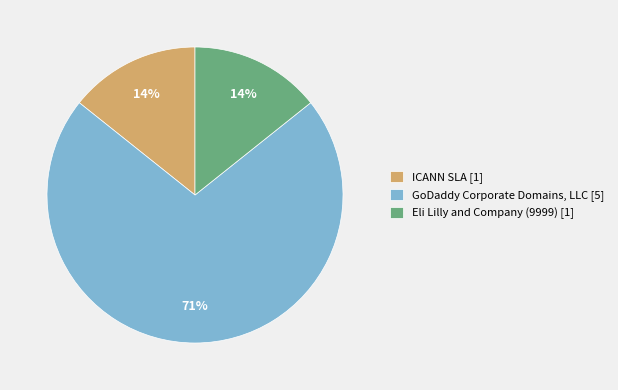

Which slice is the largest?

GoDaddy Corporate Domains, LLC